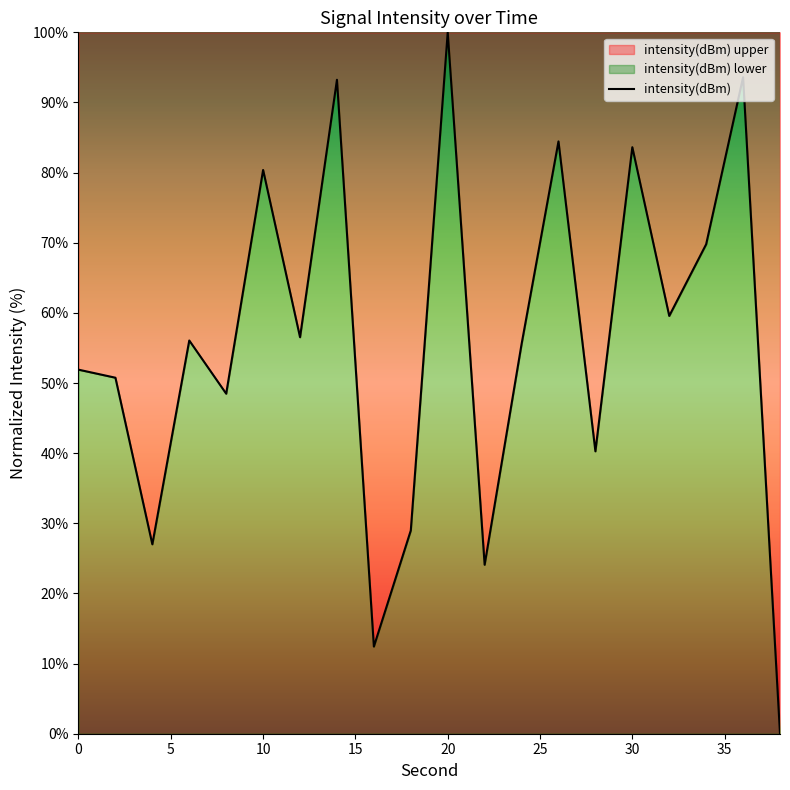

How many data points are less than 56?

10